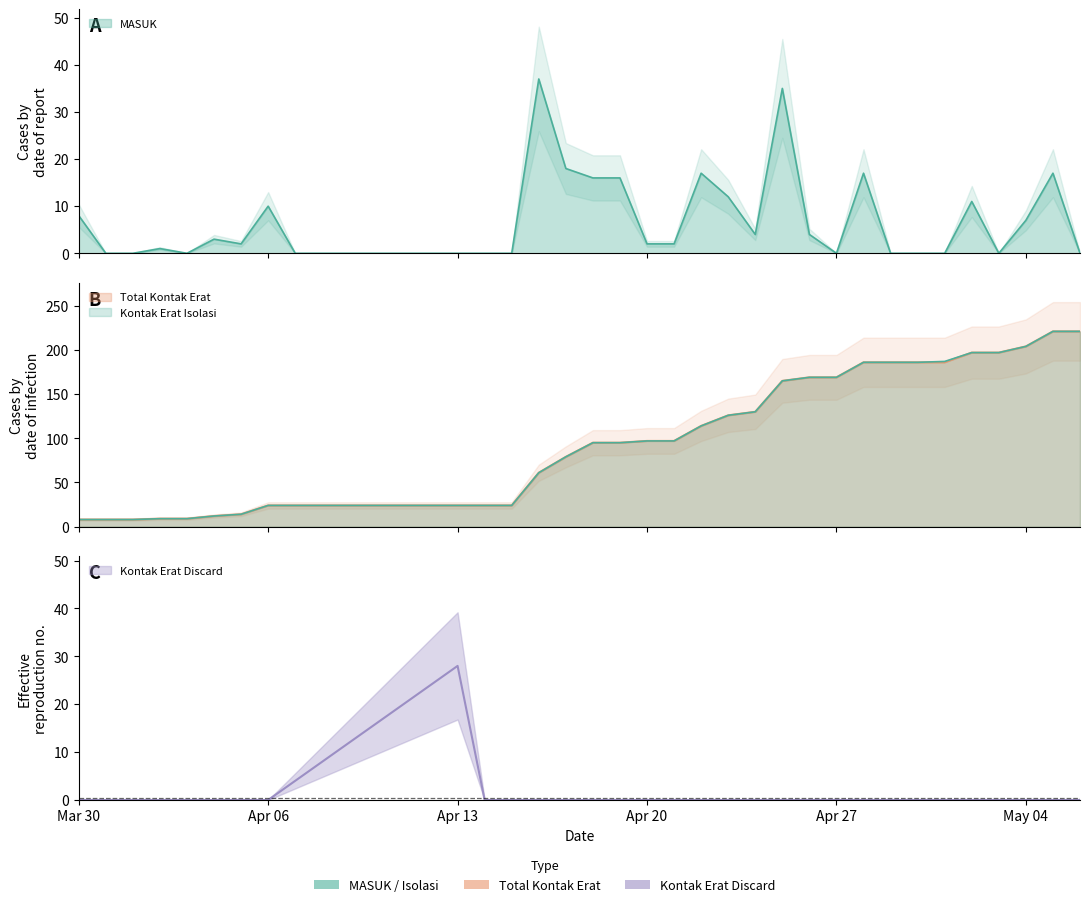

Is the value of Kontak Erat Discard at 2020-04-03 greater than the value of TOTAL KONTAK ERAT at 2020-04-04?

No